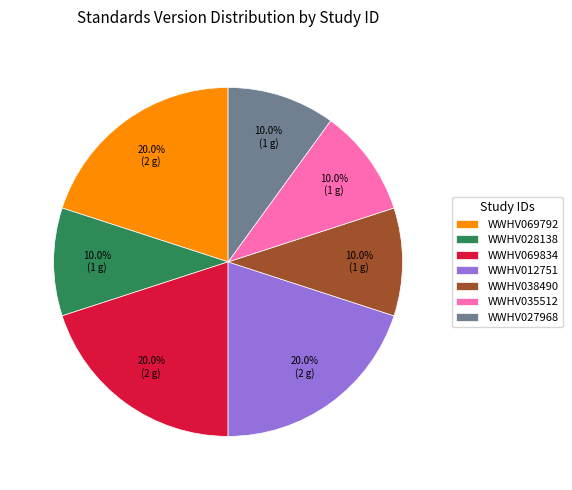

Approximately how many times larger is the value at WWHV069834 compared to WWHV012751?

1.0